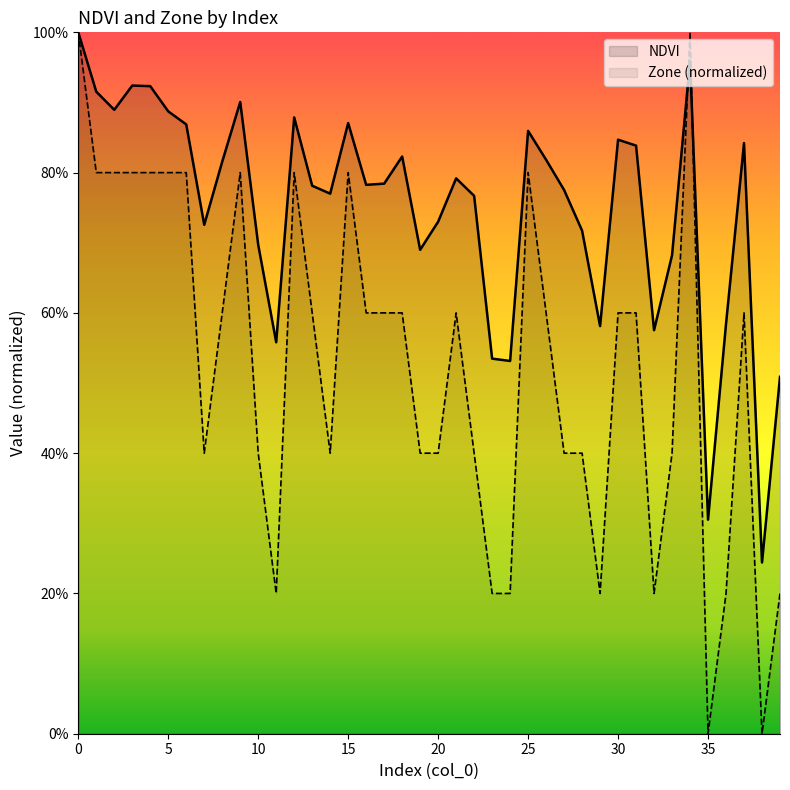

Reading left to right, transcribe all the data shown in this chart.

NDVI: 1.0	0.9	0.9	0.9	0.9	0.9	0.9	0.7	0.8	0.9	0.7	0.6	0.9	0.8	0.8	0.9	0.8	0.8	0.8	0.7	0.7	0.8	0.8	0.5	0.5	0.9	0.8	0.8	0.7	0.6	0.8	0.8	0.6	0.7	1.0	0.3	0.6	0.8	0.2	0.5
Zone (normalized): 1.0	0.8	0.8	0.8	0.8	0.8	0.8	0.4	0.6	0.8	0.4	0.2	0.8	0.6	0.4	0.8	0.6	0.6	0.6	0.4	0.4	0.6	0.4	0.2	0.2	0.8	0.6	0.4	0.4	0.2	0.6	0.6	0.2	0.4	1.0	0.0	0.2	0.6	0.0	0.2